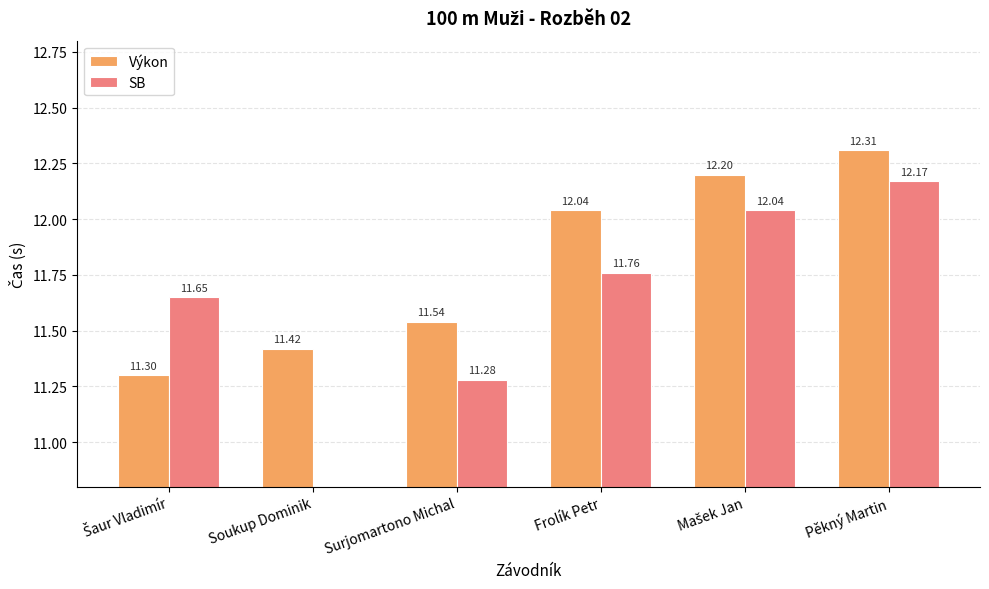

Rank the series at Pěkný Martin from highest to lowest value.

Výkon, SB